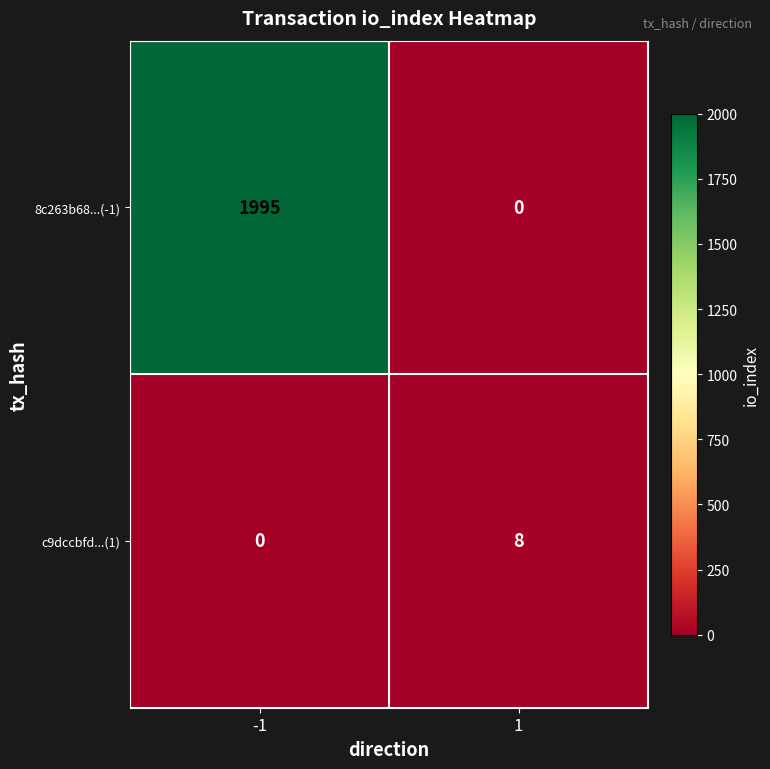

Which category has the highest value across all series?

-1